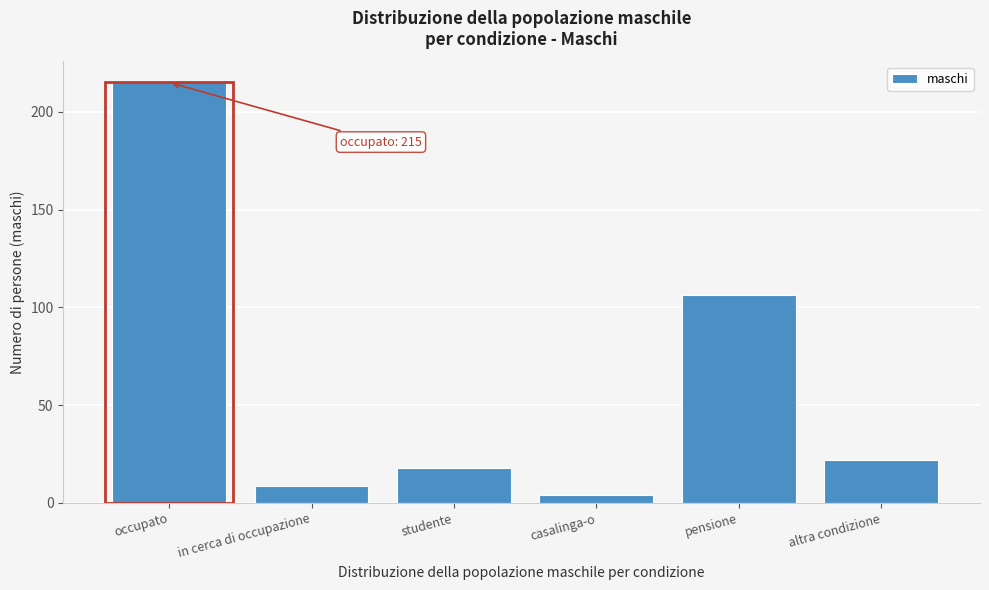

Reading right to left, what are all the values shown in this chart?

22.2	106.2	4.3	17.7	8.7	215.0